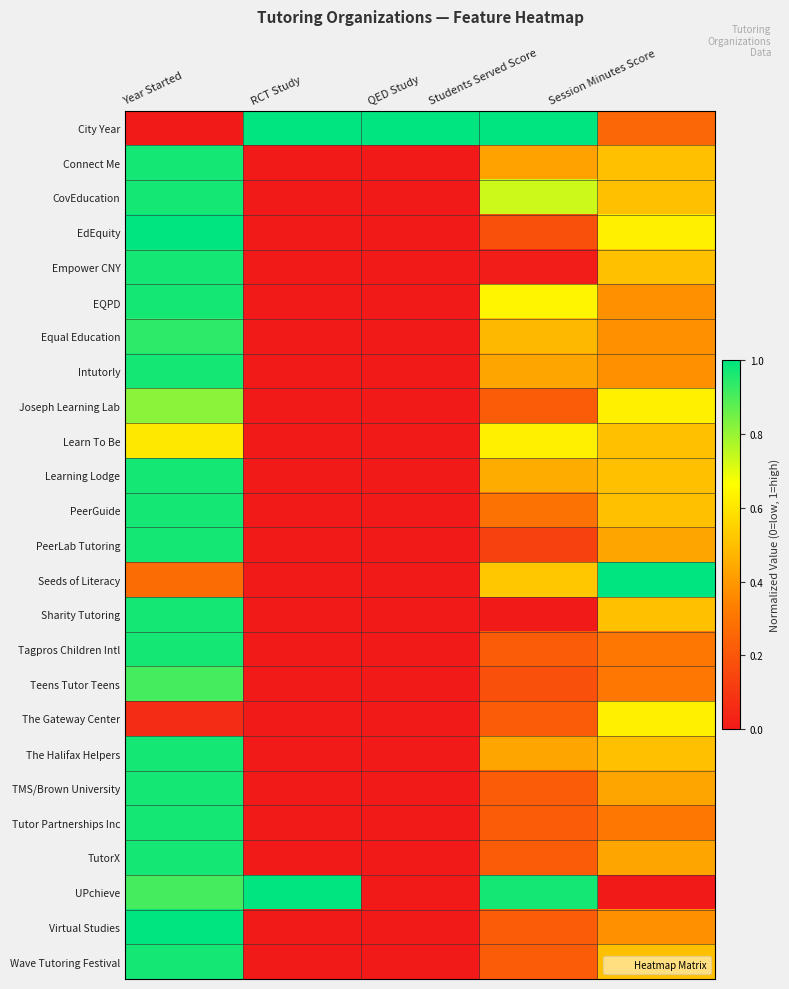

Count the number of data series in this chart.

25